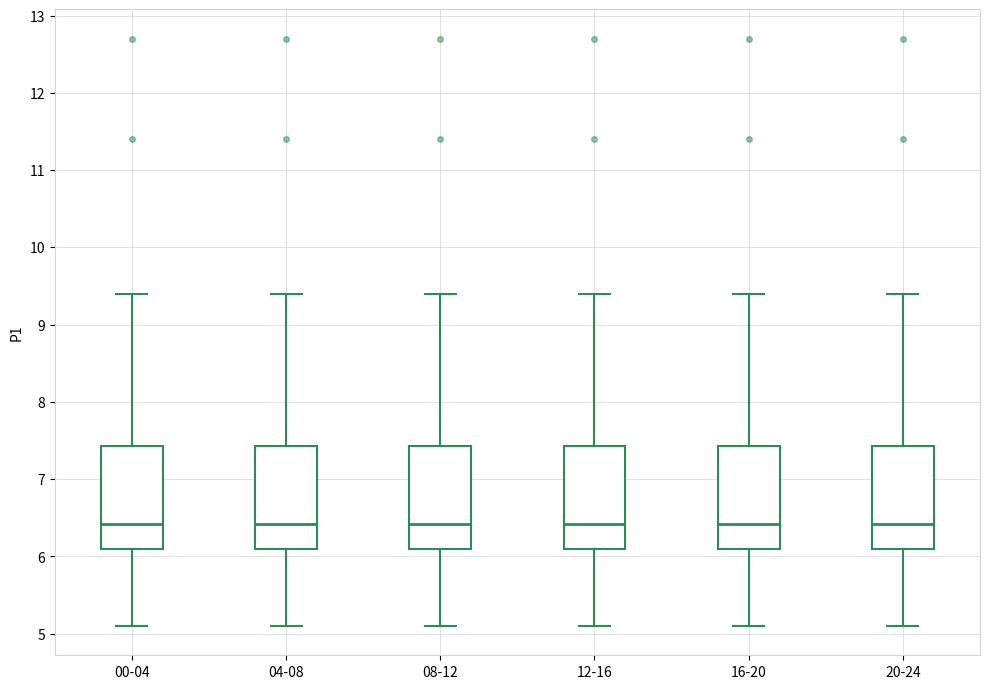

Where does the median line of the box for 20-24 sit on the y-axis? The values are not printed on the chart, so give them approximately, as read against the axis.

6.4